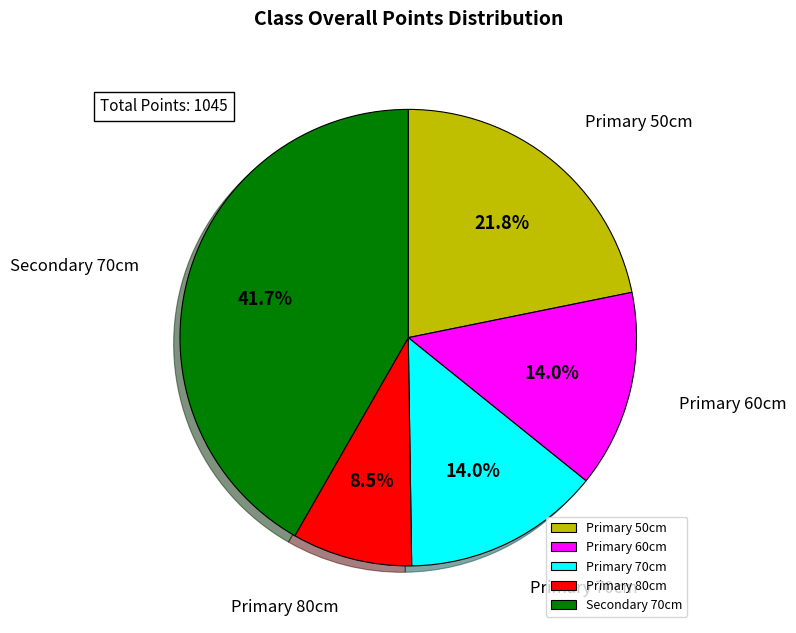

Approximately how many times larger is the value at Primary 70cm compared to Primary 80cm?

1.6